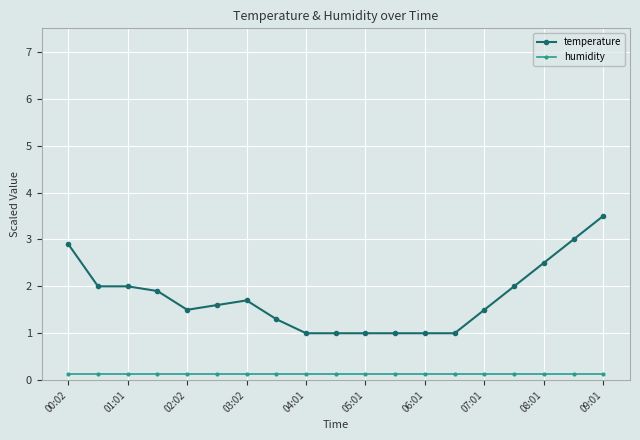

True or false: temperature and humidity intersect in this chart.

False